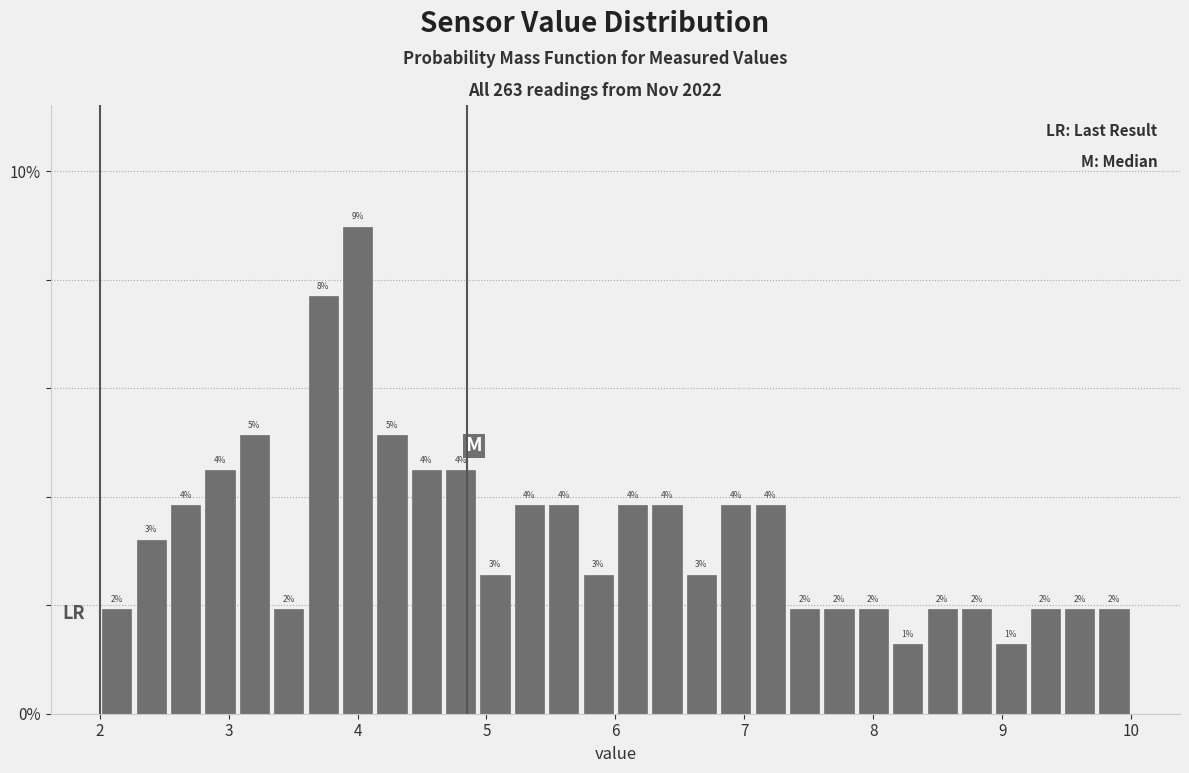

Around what value on the x-axis is the tallest bar? Give the approximate position of its centre, as read against the axis.

4.0